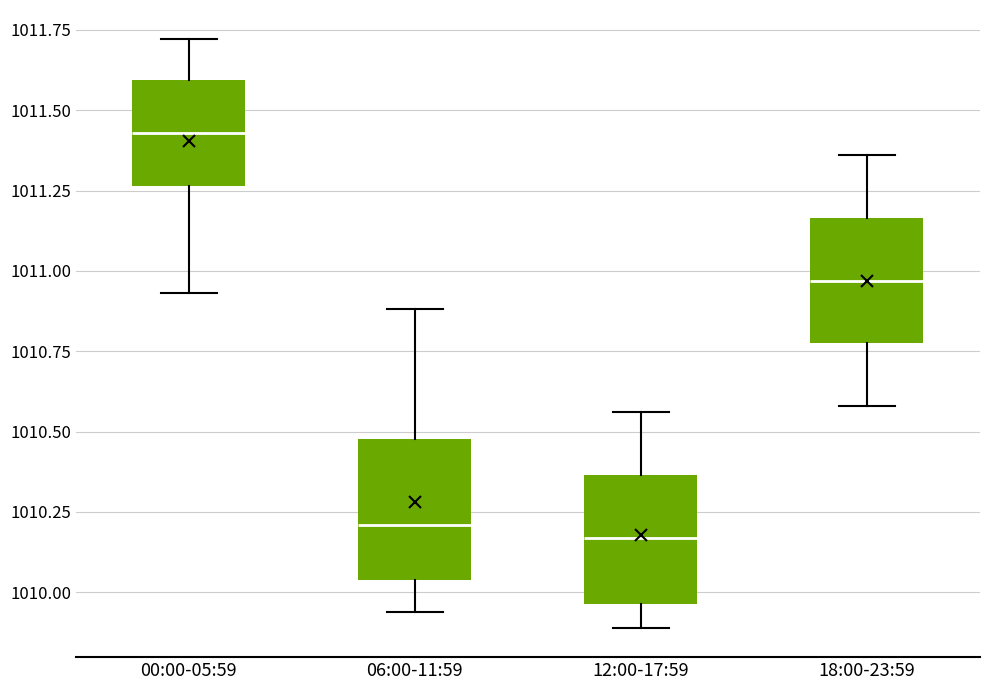

Reading left to right, transcribe this box plot: for each box, give where its median line is, the range the box spans, and where its two whiskers end, as read against the y-axis. The values are not printed on the chart, so give them approximately, as read against the axis.

00:00-05:59: median 1011.45, box 1011.25 to 1011.60, whiskers 1010.95 to 1011.70
06:00-11:59: median 1010.20, box 1010.05 to 1010.50, whiskers 1009.95 to 1010.90
12:00-17:59: median 1010.15, box 1009.95 to 1010.35, whiskers 1009.90 to 1010.55
18:00-23:59: median 1010.95, box 1010.80 to 1011.15, whiskers 1010.60 to 1011.35